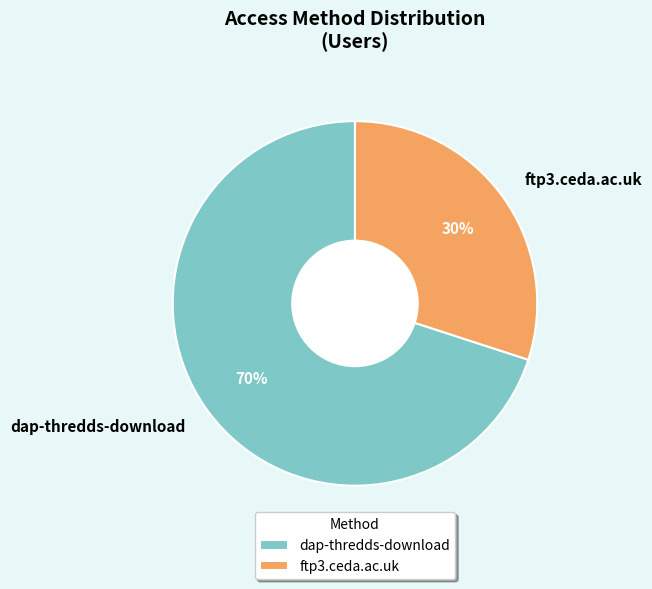

How many segments does this pie chart have?

2